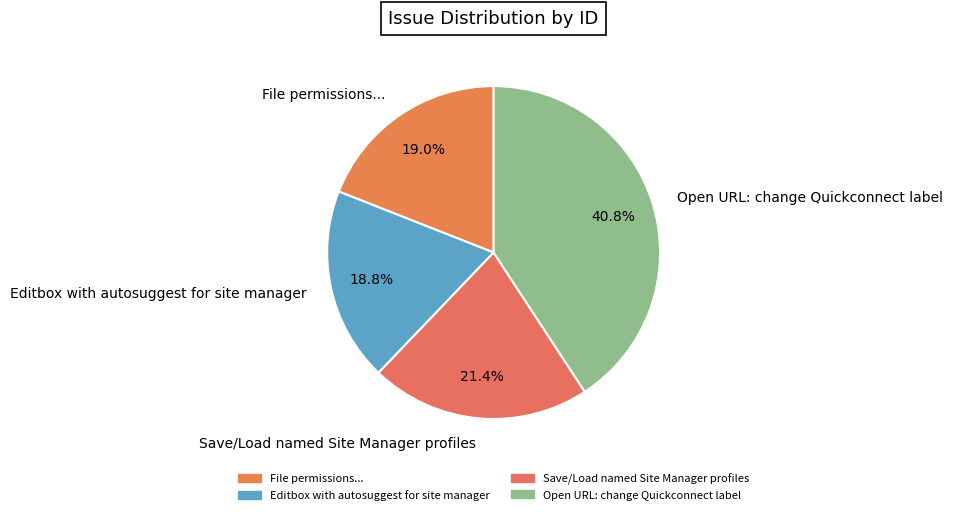

Approximately how many times larger is the value at Save/Load named Site Manager profiles compared to Open URL: change Quickconnect label?

0.5